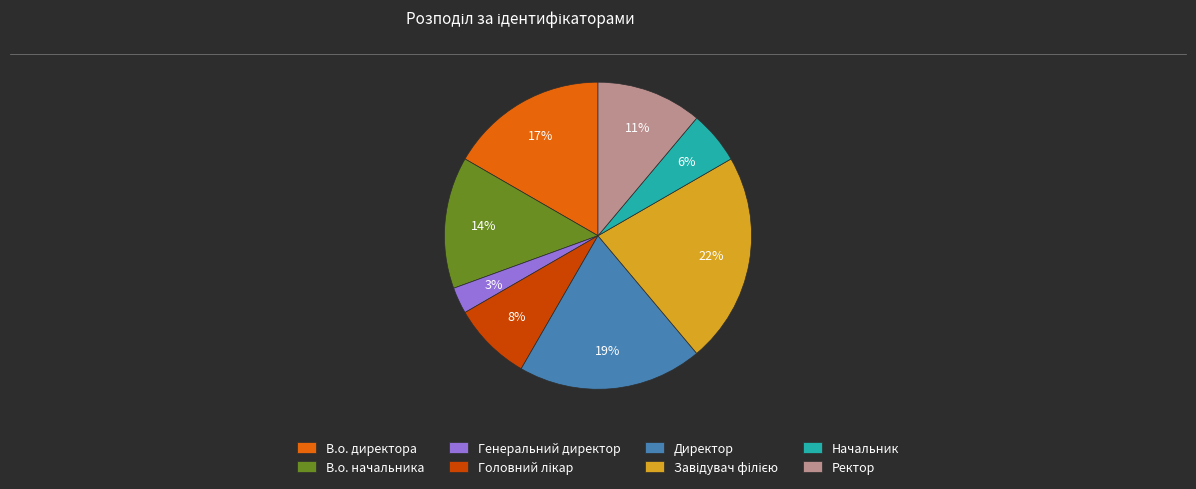

What percentage is the Начальник slice, to the nearest percent?

6%